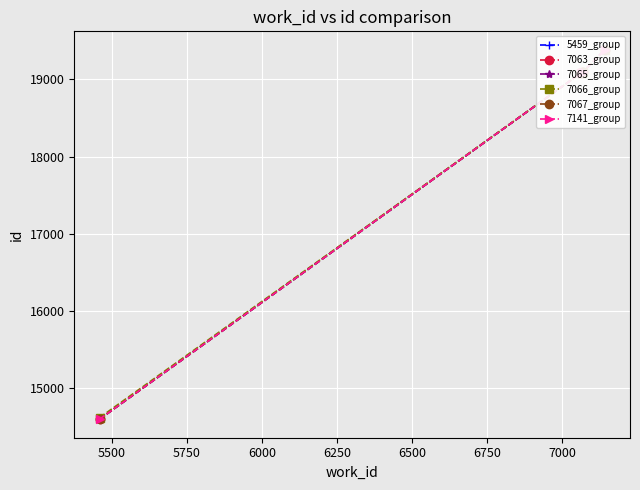

What is the value of the 7141_group point at the 5th from the left?

19090